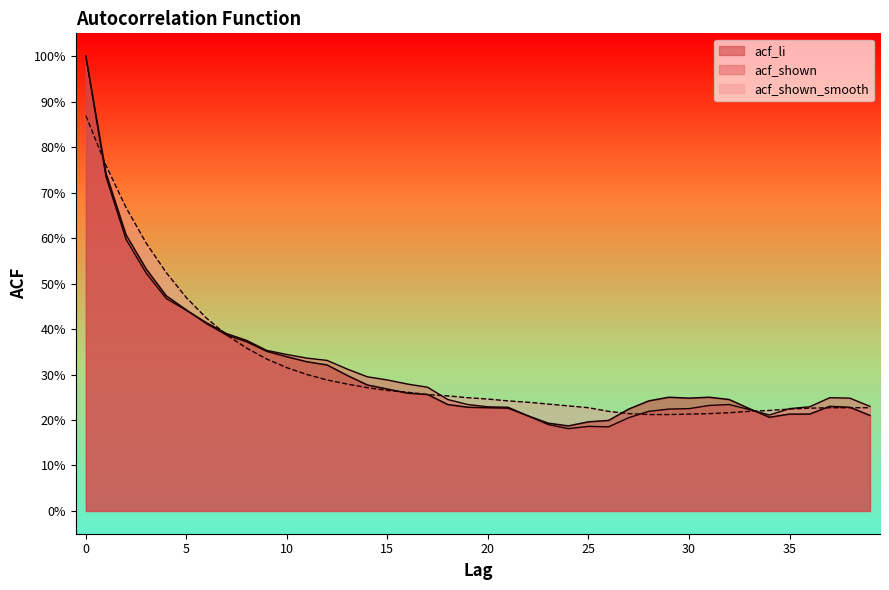

Rank the series by their maximum value, from lowest to highest.

acf_shown_smooth, acf_li, acf_shown